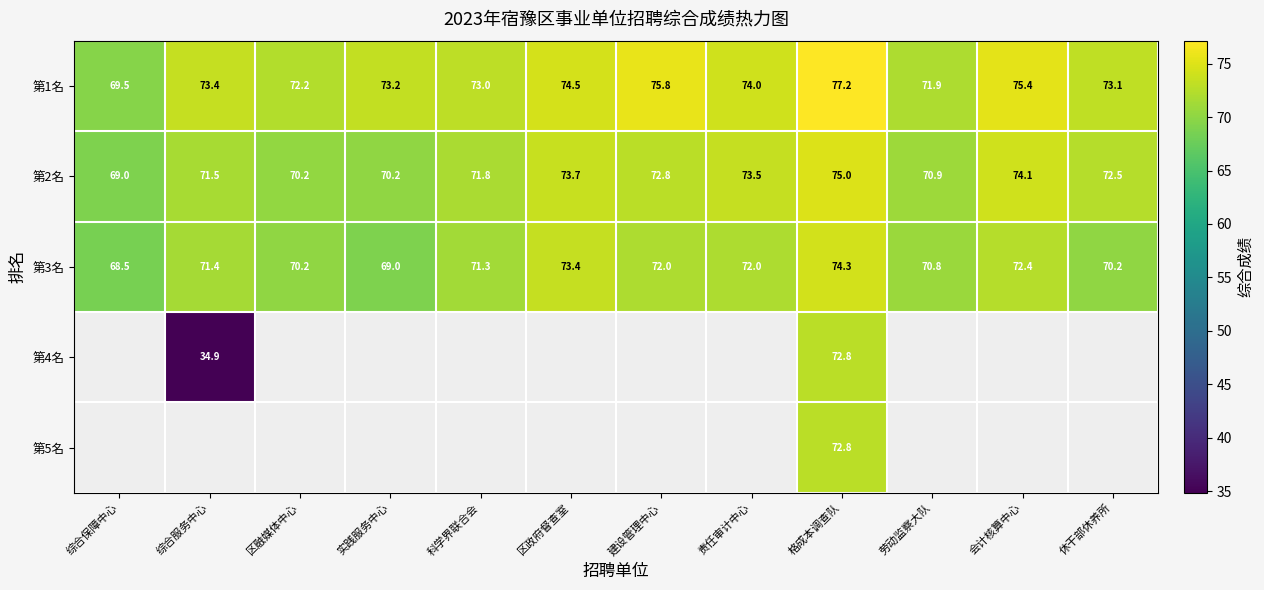

List the labels in order of 第1名 value, smallest first.

综合保障中心, 劳动监察大队, 区融媒体中心, 科学界联合会, 休干部休养所, 实践服务中心, 综合服务中心, 责任审计中心, 区政府督查室, 会计核算中心, 建设管理中心, 格成本调查队